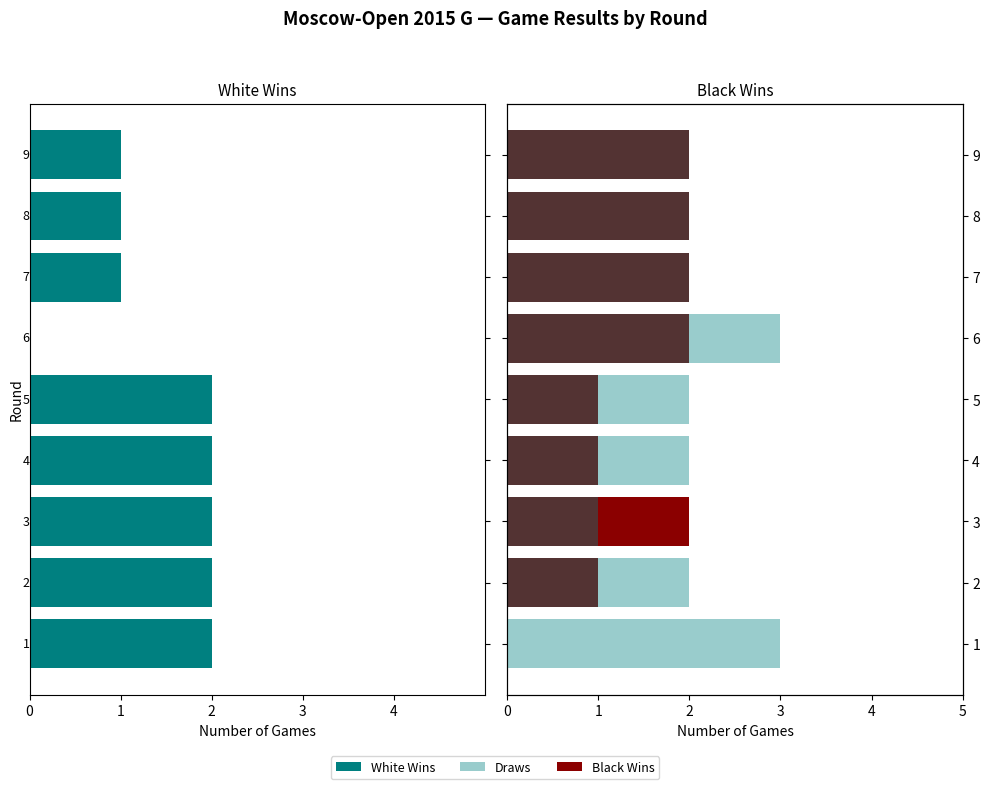

What is the difference between the maximum and minimum values in the Black Wins series?

2